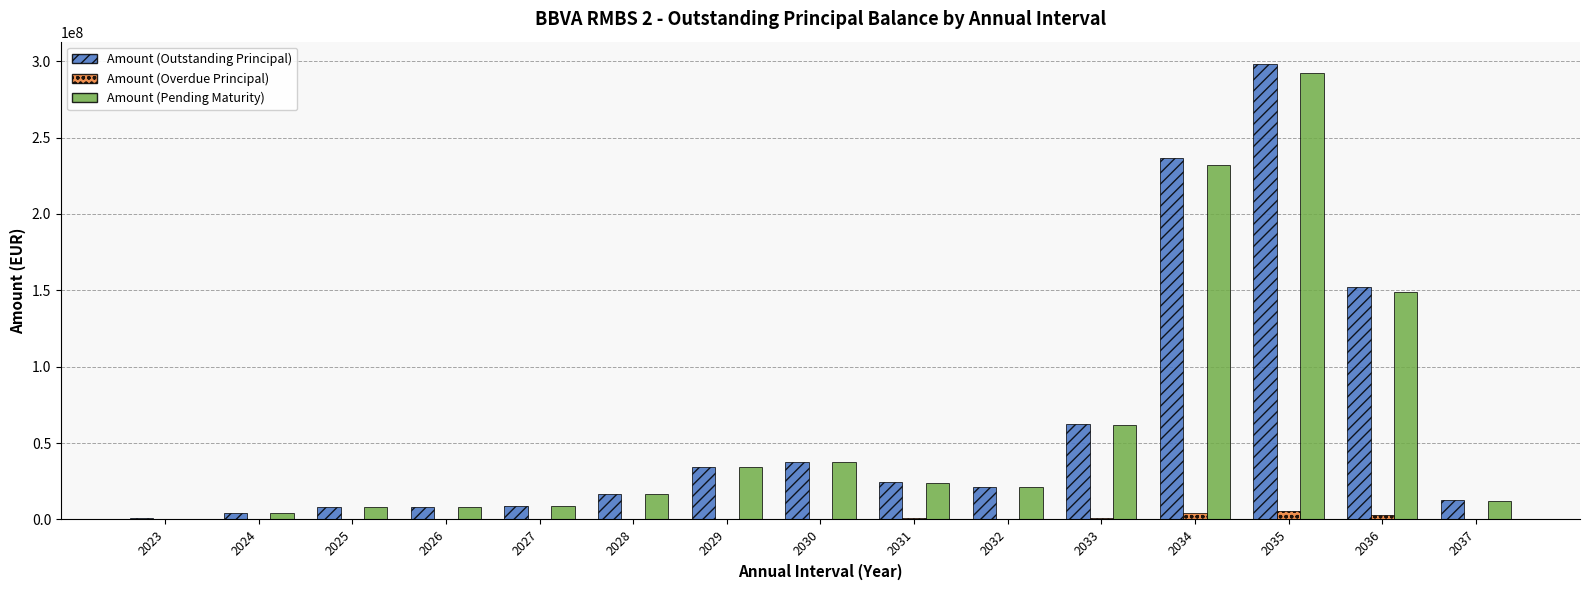

Is it true that Amount (Overdue Principal) equals 280705.5 at 2025?

True